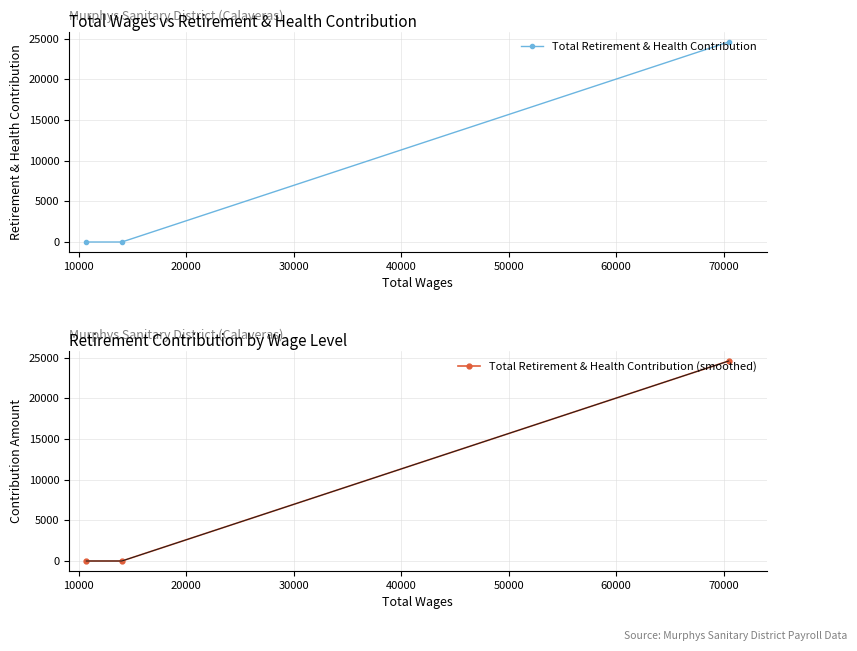

What is the sum of all Total Retirement & Health Contribution (smoothed) values?

24584